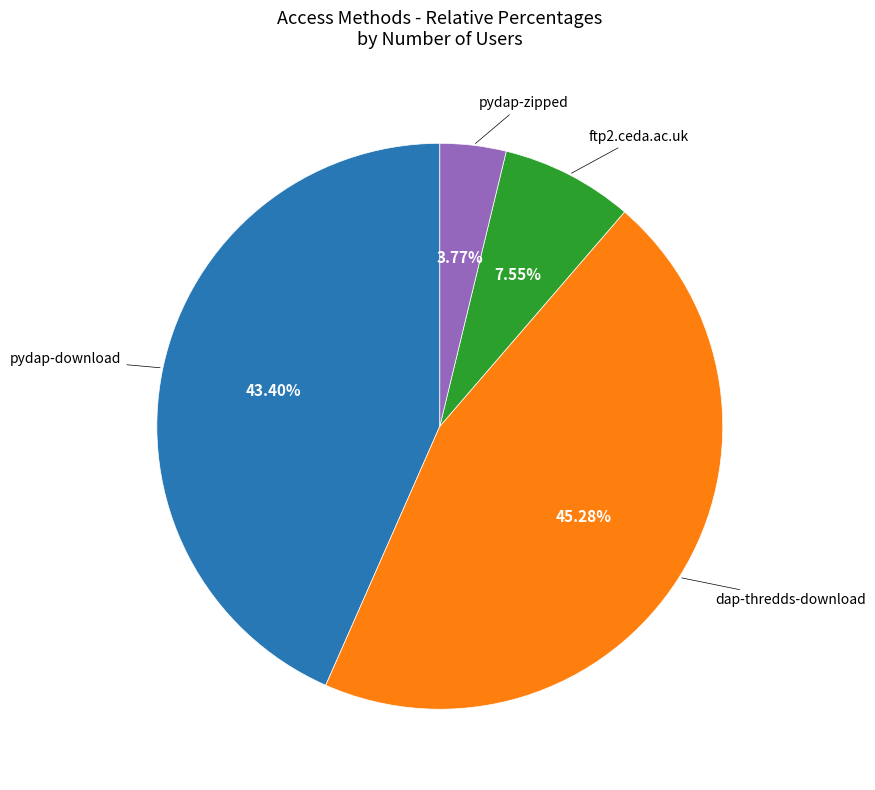

What is the ratio of the value at dap-thredds-download to the value at pydap-zipped?

12.0